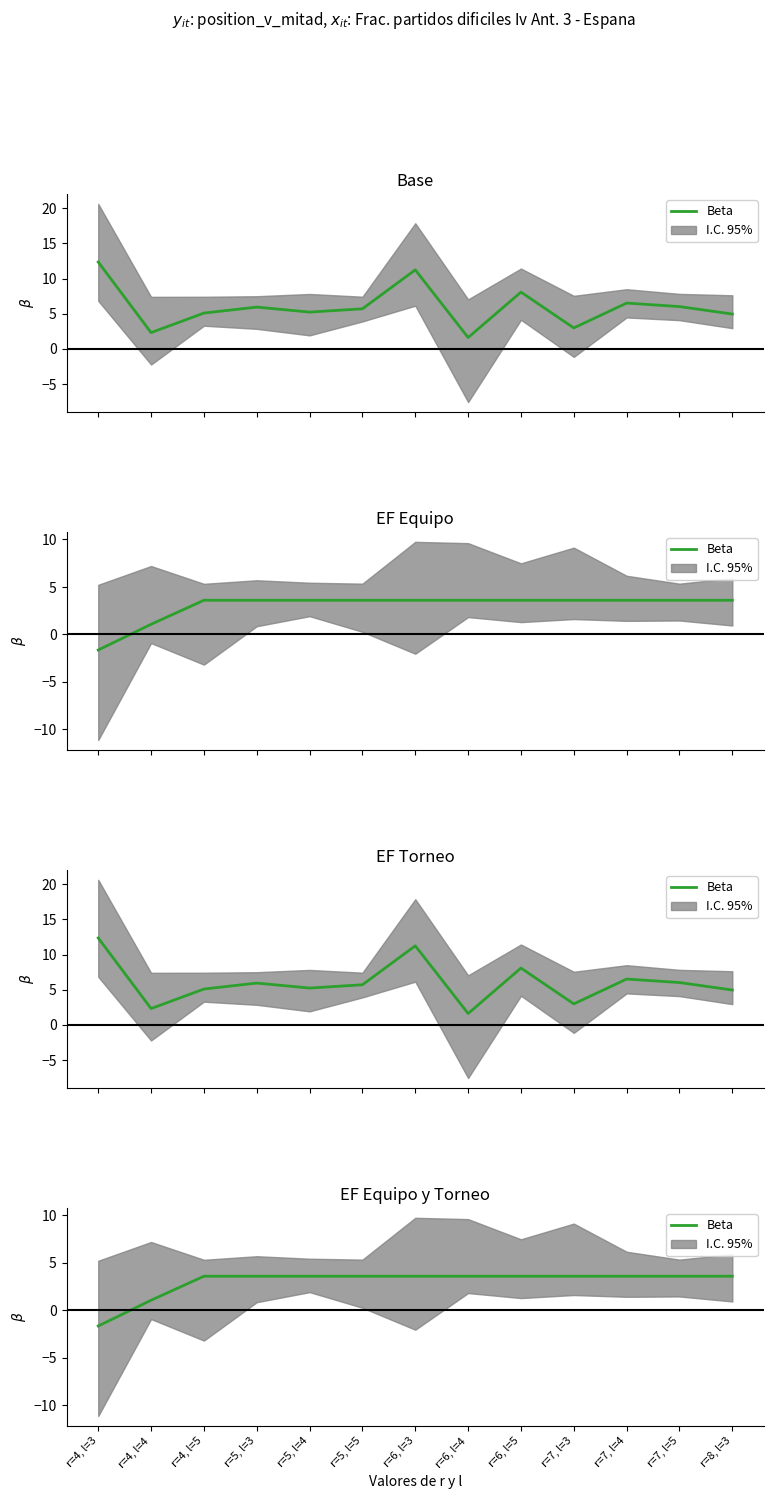

Where is the data nearest to the value 0?

r=4, l=4